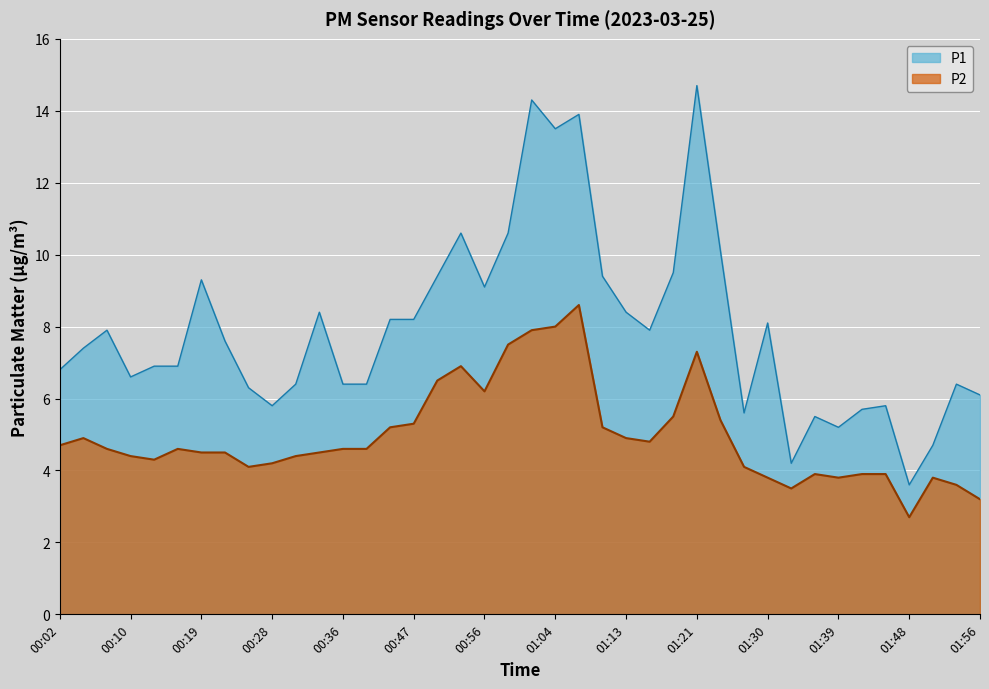

Rank the series by their average value, from highest to lowest.

P1, P2